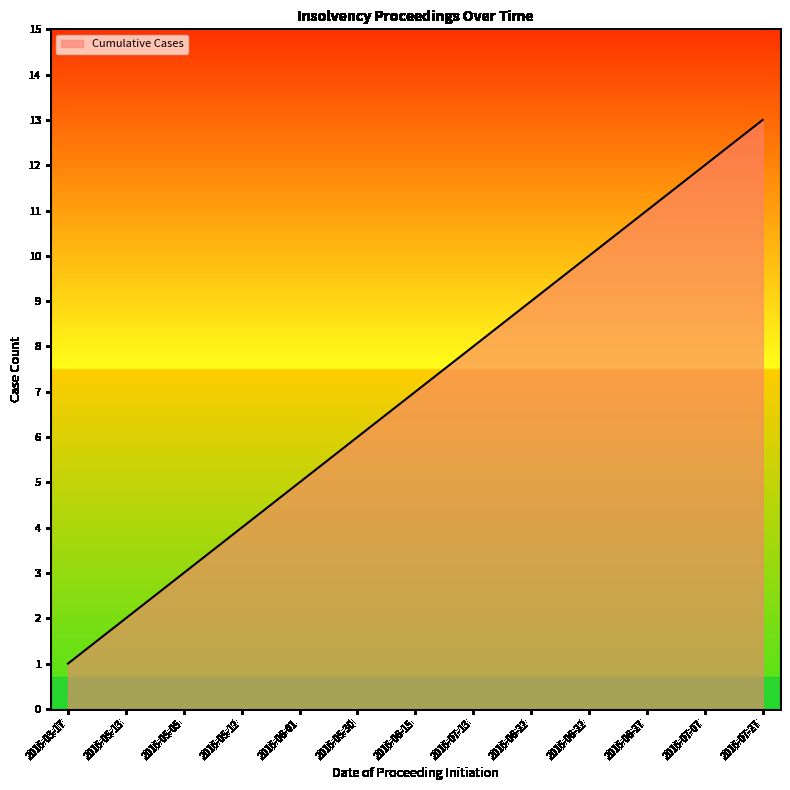

What is the average value?

7